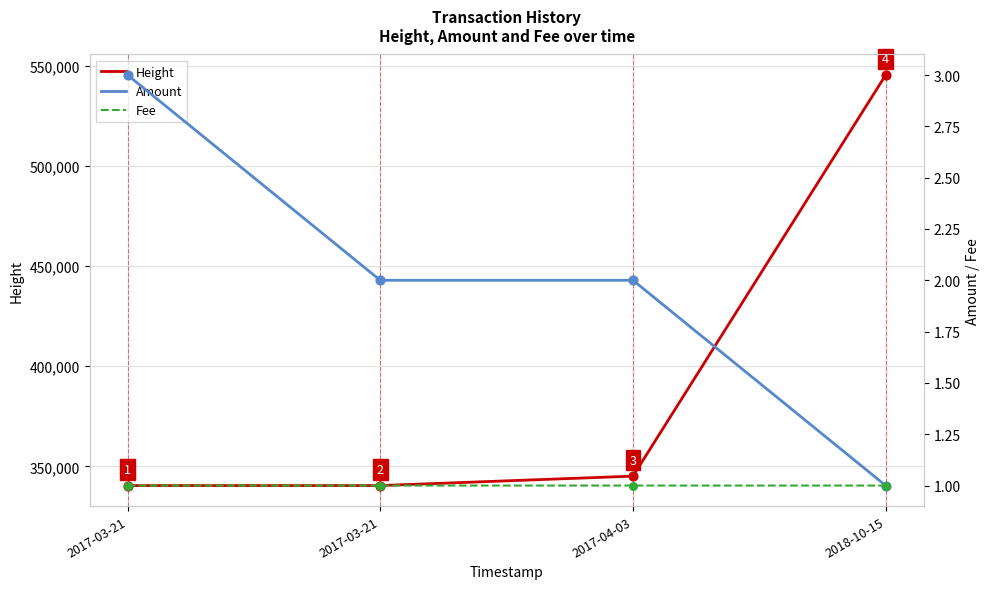

Which series reaches the maximum Y coordinate?

Height